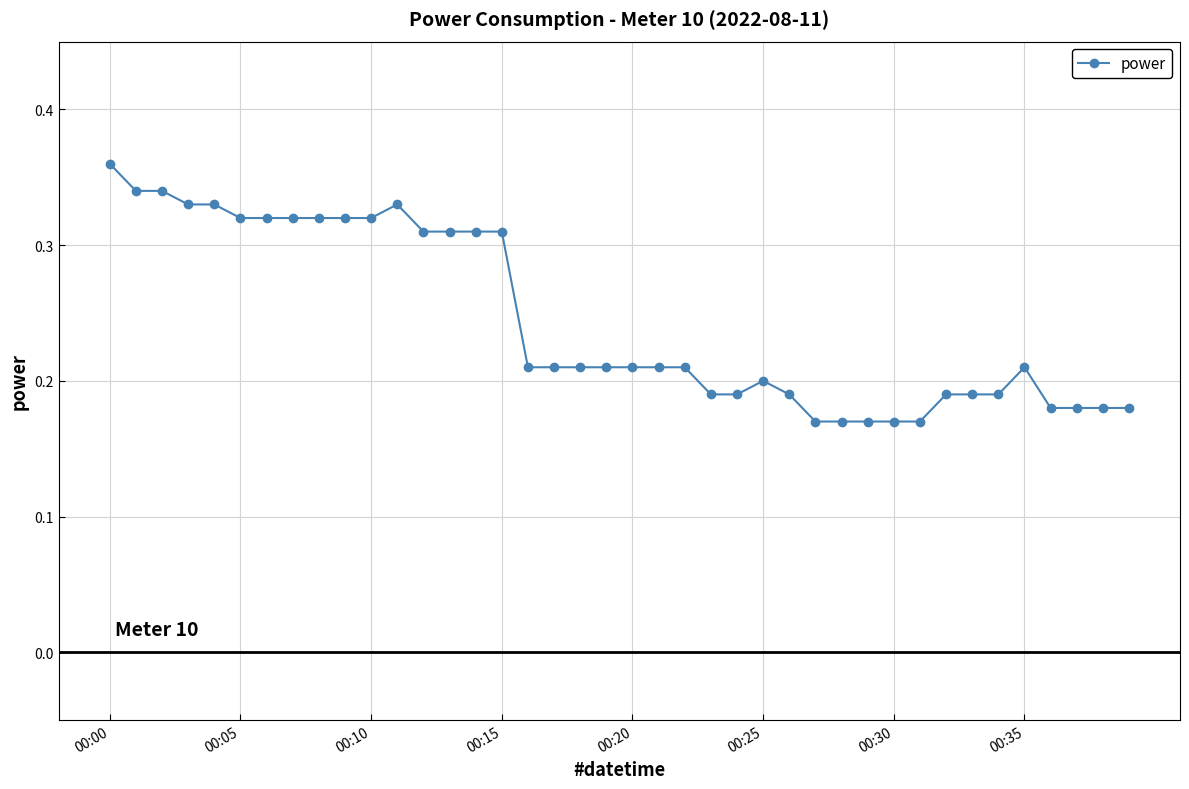

True or false: the data has more than 0 interior local peaks.

True